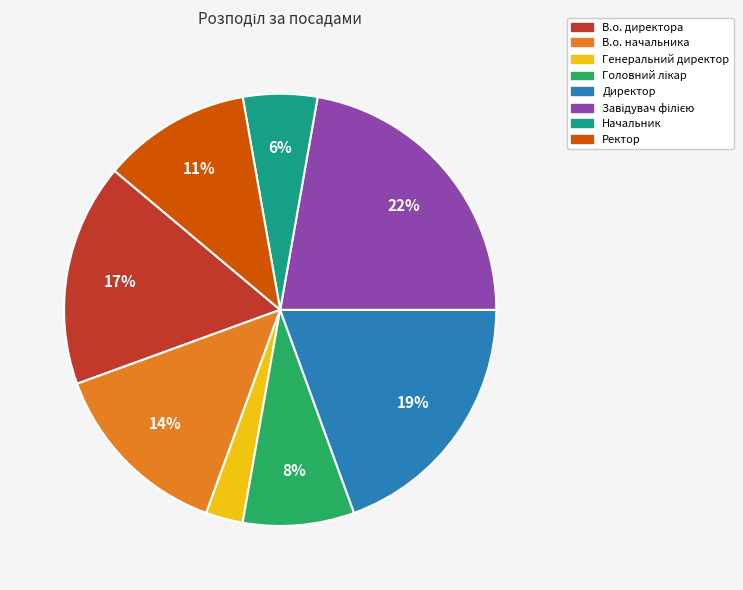

What is the ratio of the value at В.о. директора to the value at Ректор?

1.5